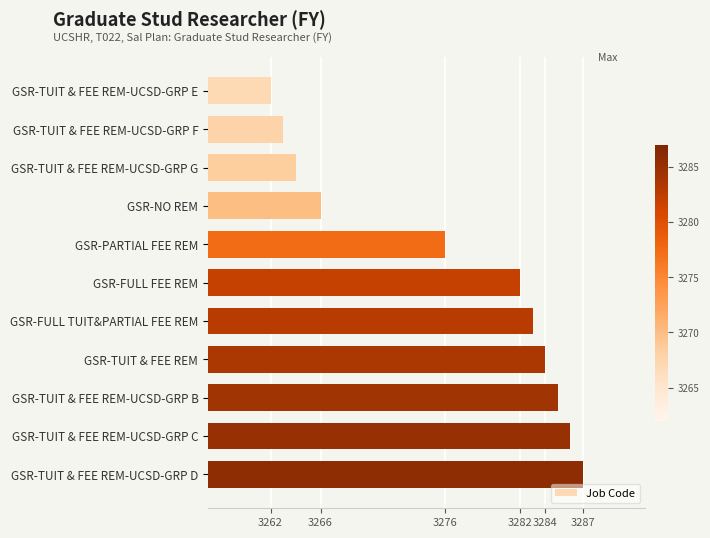

List the labels in order of value, largest first.

GSR-TUIT & FEE REM-UCSD-GRP D, GSR-TUIT & FEE REM-UCSD-GRP C, GSR-TUIT & FEE REM-UCSD-GRP B, GSR-TUIT & FEE REM, GSR-FULL TUIT&PARTIAL FEE REM, GSR-FULL FEE REM, GSR-PARTIAL FEE REM, GSR-NO REM, GSR-TUIT & FEE REM-UCSD-GRP G, GSR-TUIT & FEE REM-UCSD-GRP F, GSR-TUIT & FEE REM-UCSD-GRP E